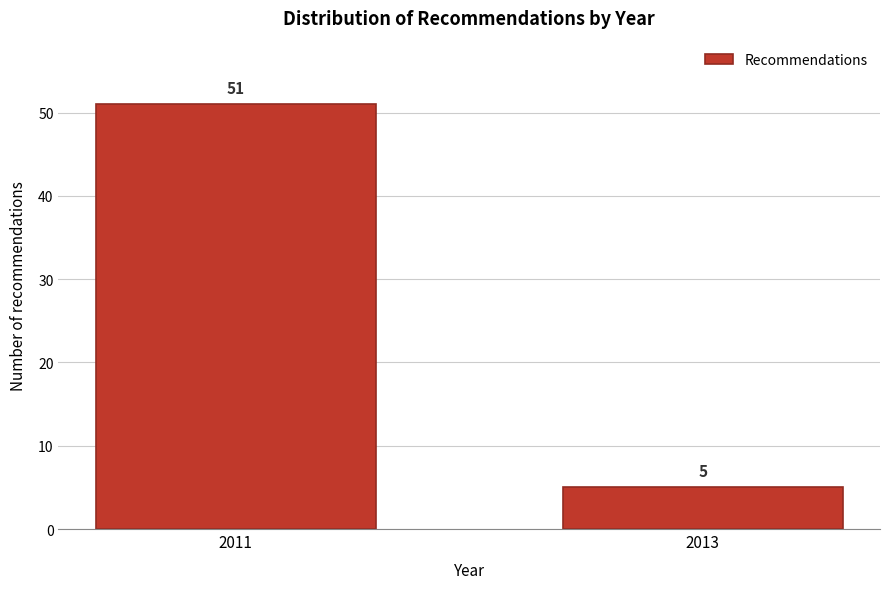

Reading left to right, list all the values displayed in this chart.

2011=51	2013=5